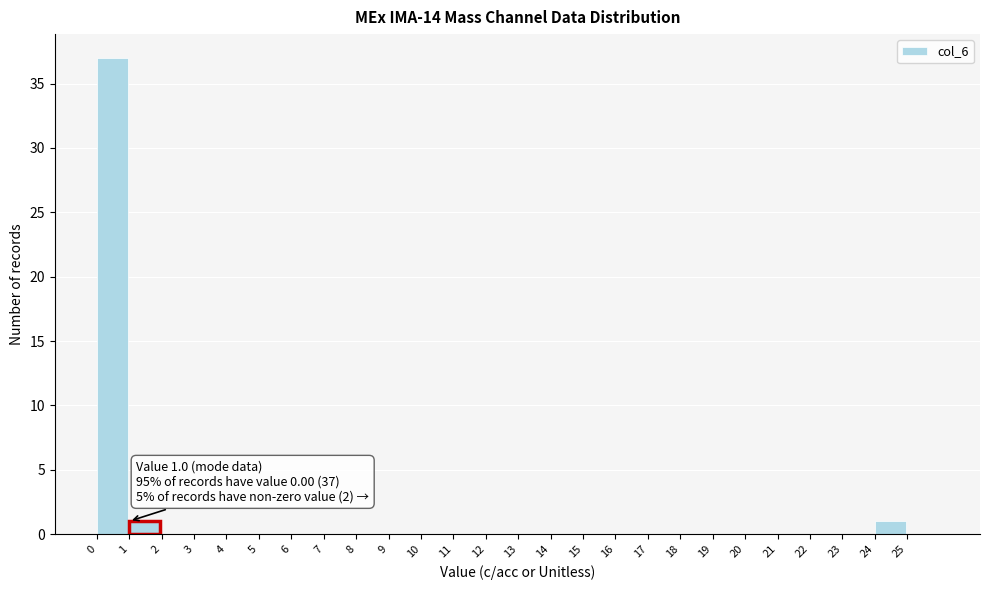

Over which range of the x-axis is the bar tallest?

0 to 1